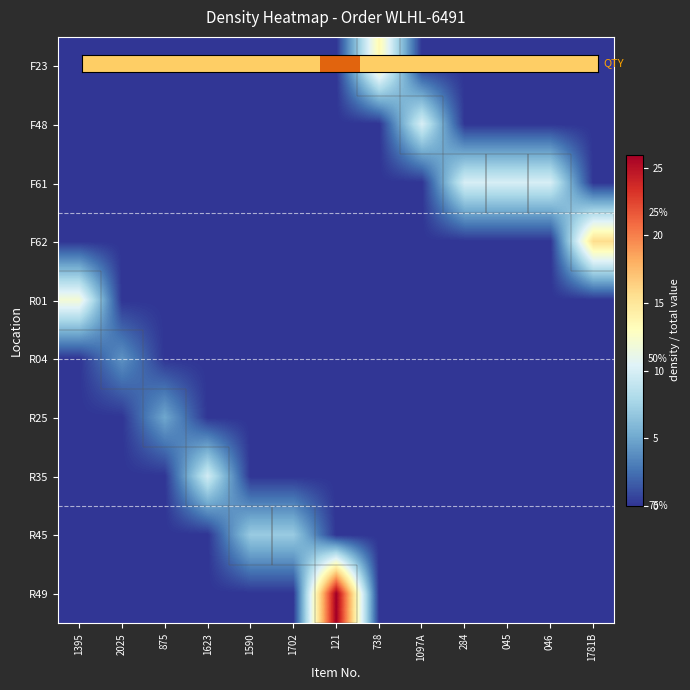

Is it true that F48 equals -5.4 at 738?

False